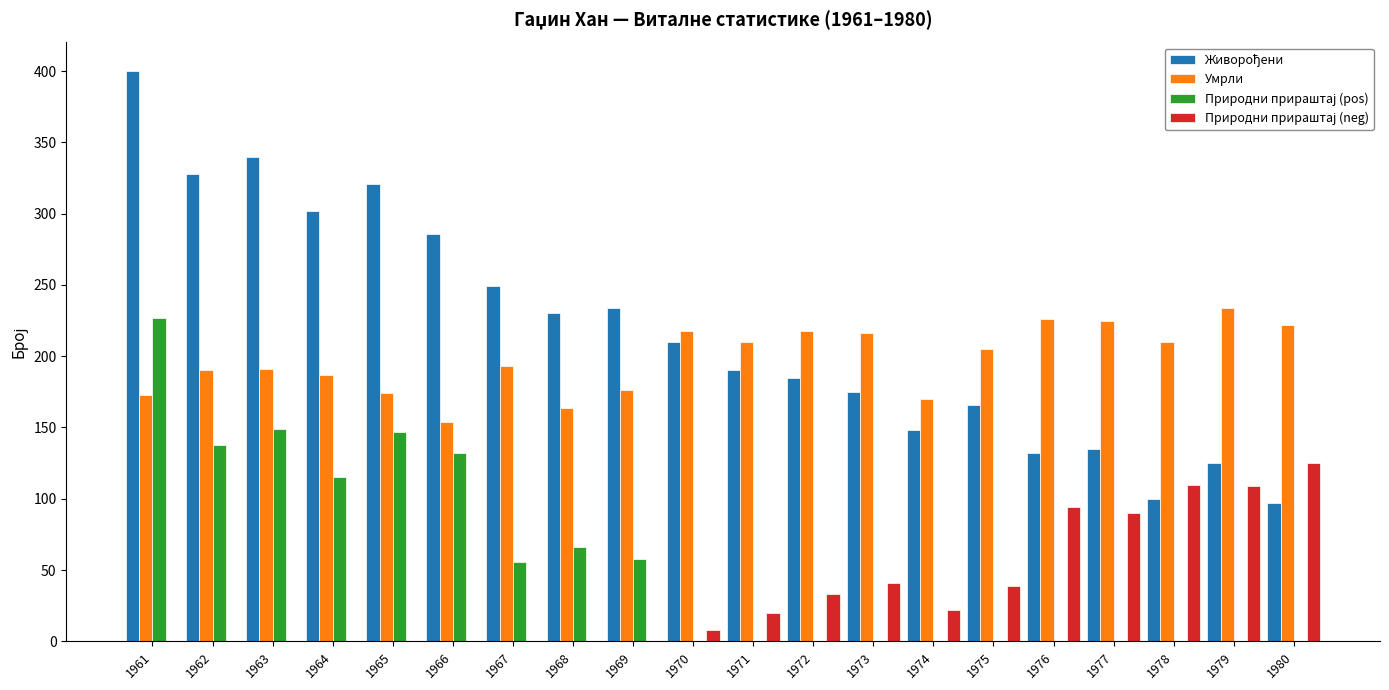

What is the total value across all series at 1979?

468